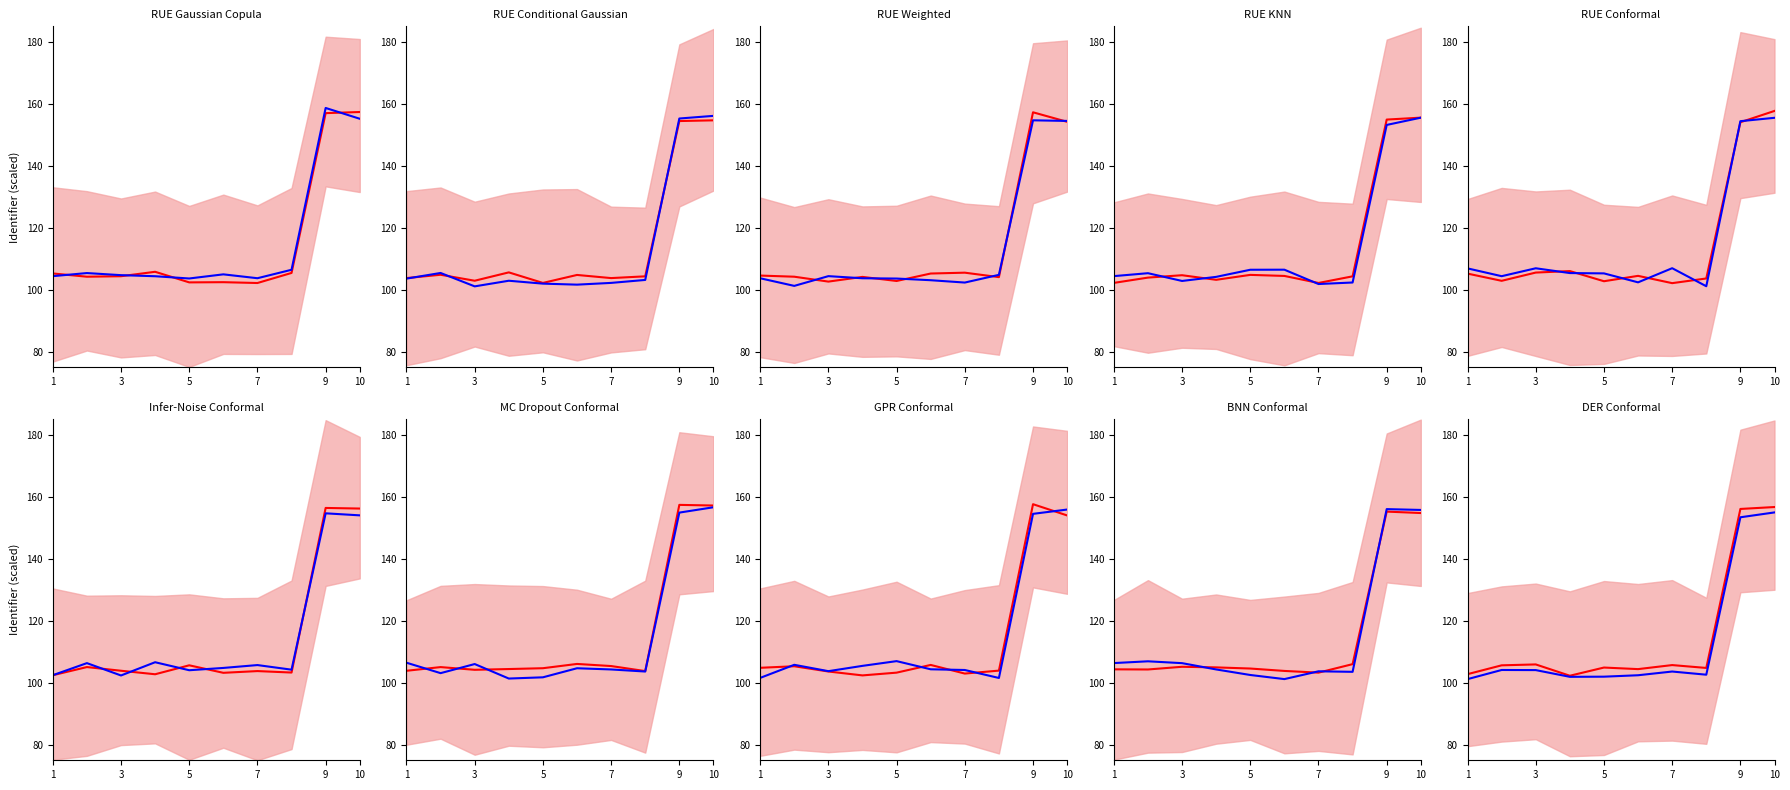

What is the maximum value for actual?

155.0